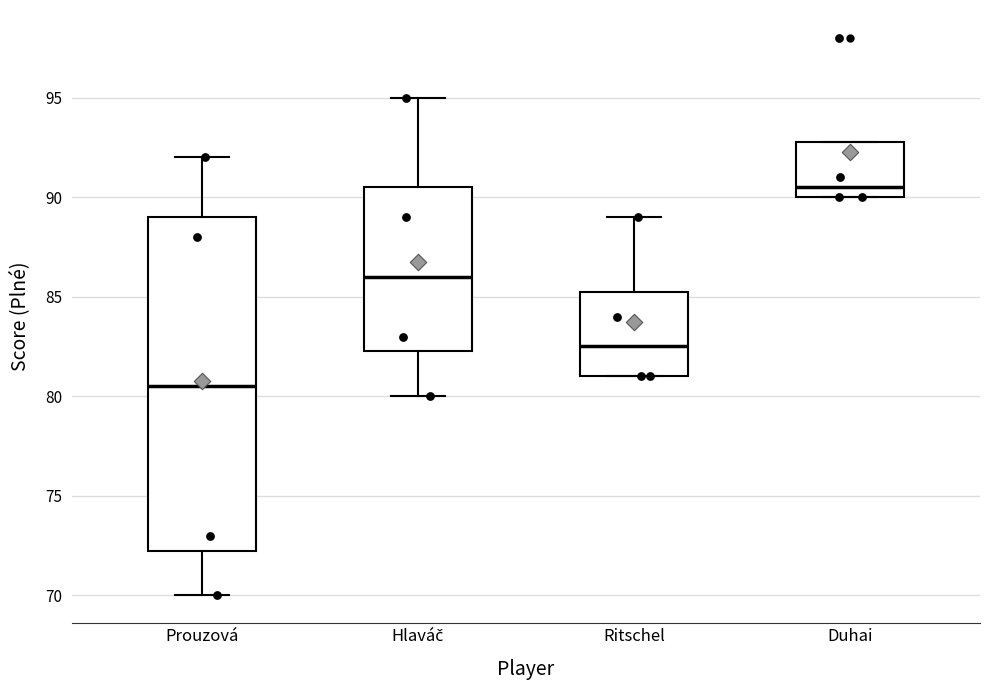

Where is the upper edge of the box for Hlaváč on the y-axis? The values are not printed on the chart, so give them approximately, as read against the axis.

90.5